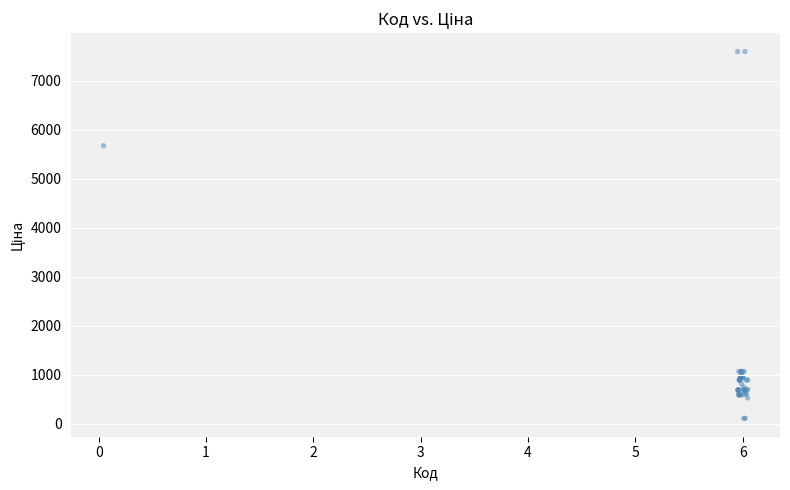

What Y value in the scatter plot is closest to 3855?

5673.8